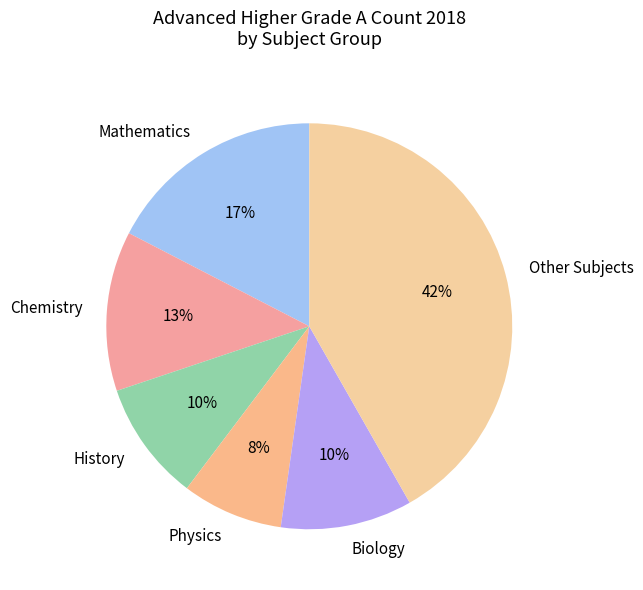

Between Other Subjects and History, which is larger?

Other Subjects